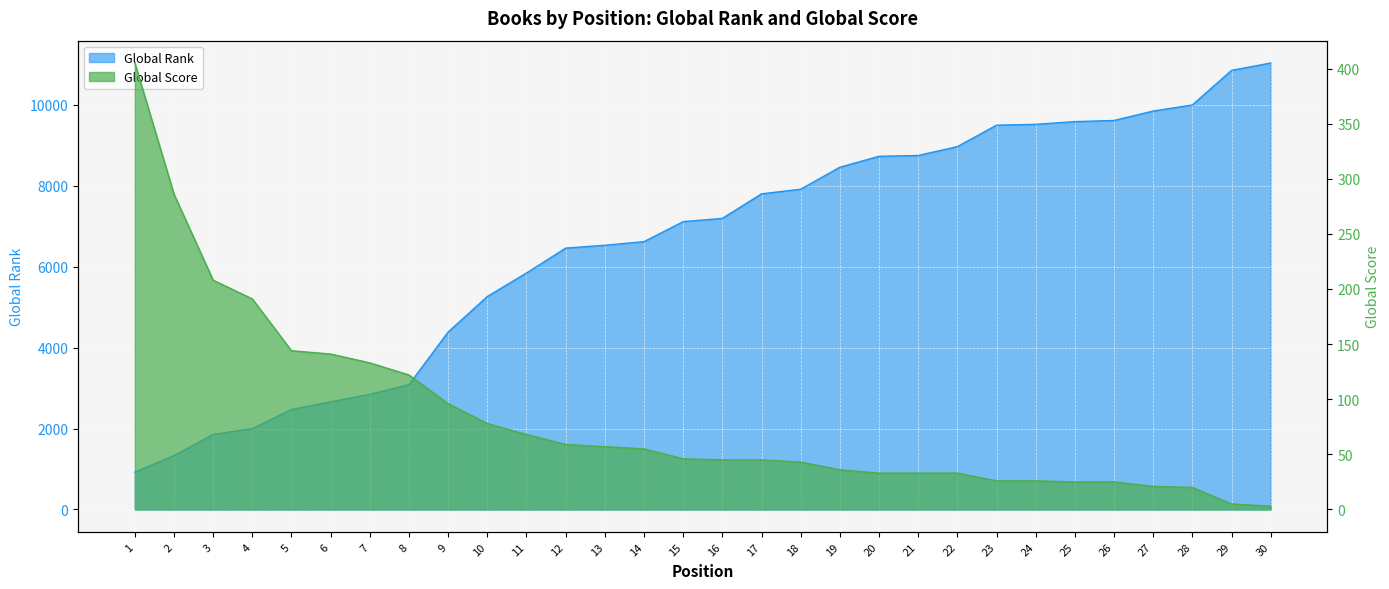

What is the maximum value for Global Rank?

11030